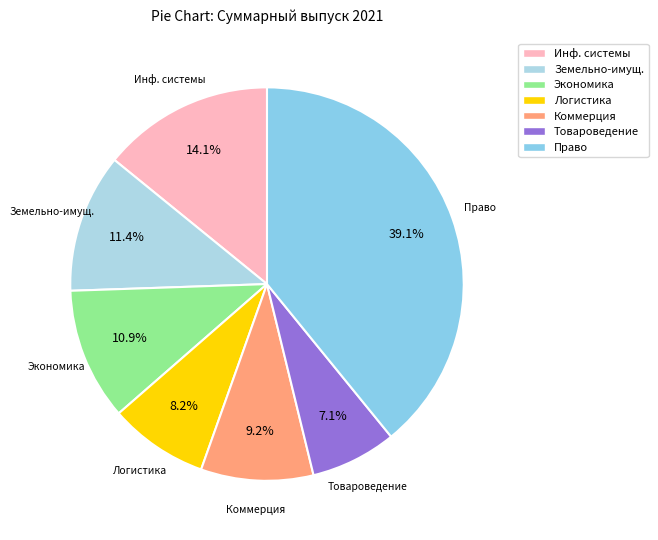

Count the number of slices in the pie.

7